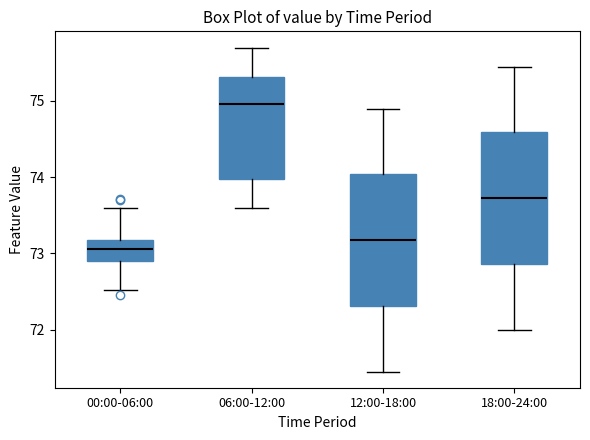

Reading left to right, read every box against the y-axis: the position of its median line, the range the box covers, and the ends of its whiskers. The values are not printed on the chart, so give them approximately, as read against the axis.

00:00-06:00: median 73.1, box 72.9 to 73.2, whiskers 72.5 to 73.6
06:00-12:00: median 75.0, box 74.0 to 75.3, whiskers 73.6 to 75.7
12:00-18:00: median 73.2, box 72.3 to 74.0, whiskers 71.5 to 74.9
18:00-24:00: median 73.7, box 72.9 to 74.6, whiskers 72.0 to 75.5